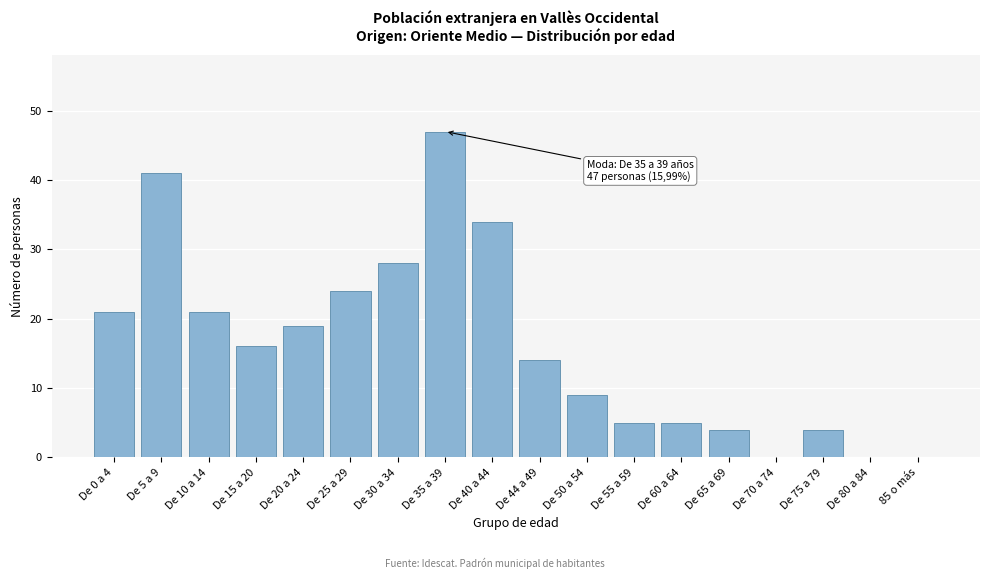

Reading left to right, transcribe all the data shown in this chart.

De 0 a 4=21	De 5 a 9=41	De 10 a 14=21	De 15 a 20=16	De 20 a 24=19	De 25 a 29=24	De 30 a 34=28	De 35 a 39=47	De 40 a 44=34	De 44 a 49=14	De 50 a 54=9	De 55 a 59=5	De 60 a 64=5	De 65 a 69=4	De 70 a 74=0	De 75 a 79=4	De 80 a 84=0	85 o más=0